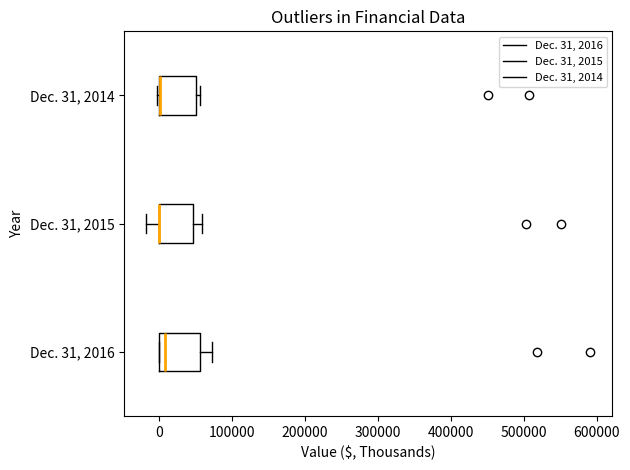

Where is the right edge of the box for Dec. 31, 2014 on the x-axis? The values are not printed on the chart, so give them approximately, as read against the axis.

50000